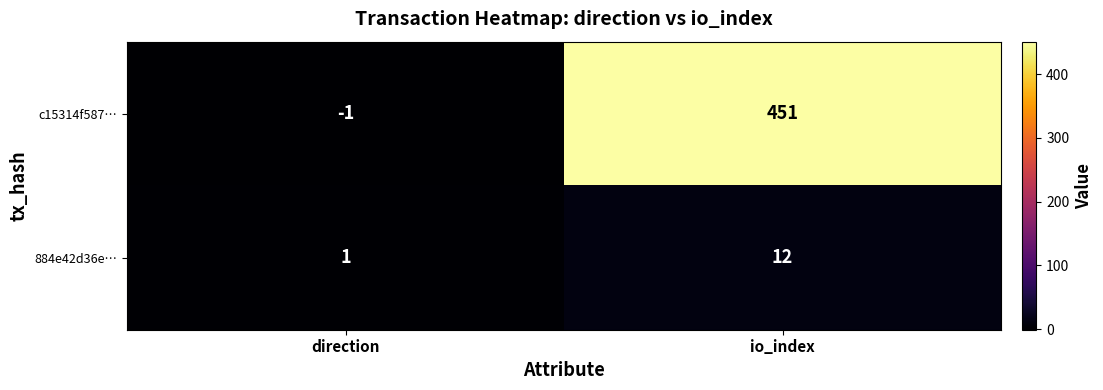

Is it true that 884e42d36e… equals 6 at io_index?

False